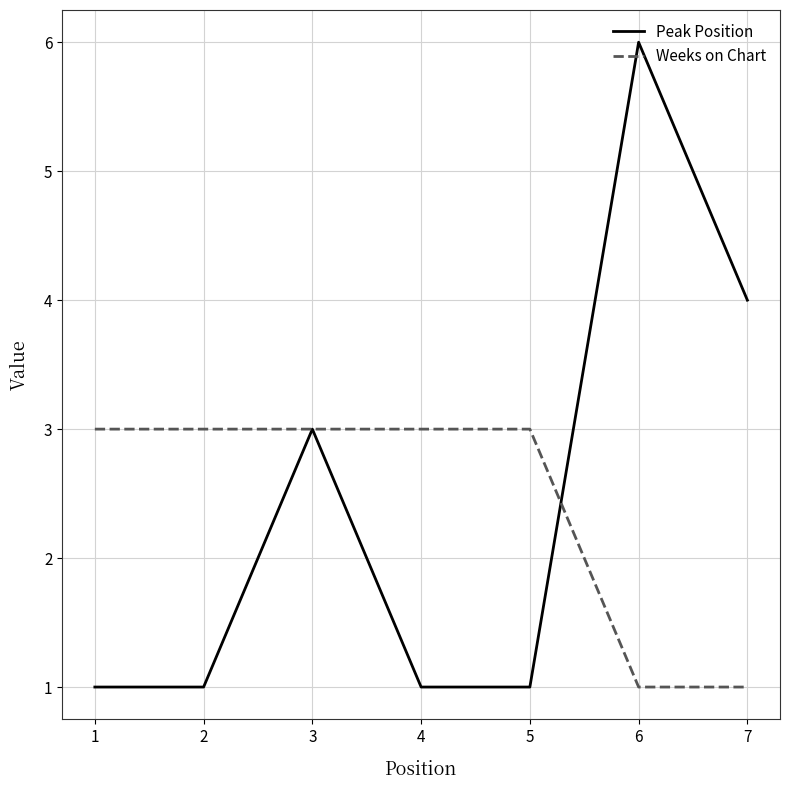

Does the chart display data point markers on the line(s)?

No